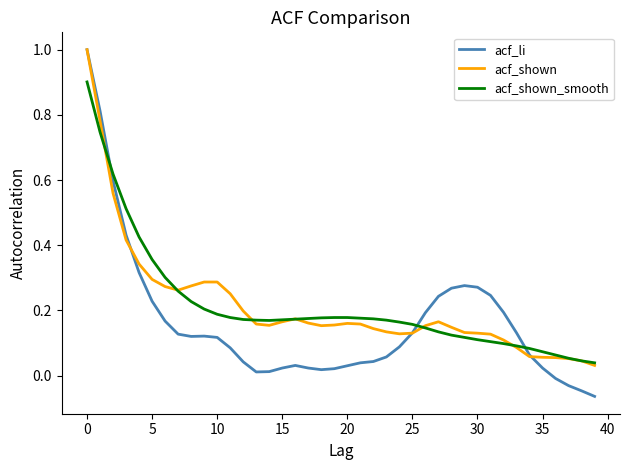

What is the maximum value for acf_shown?

1.0